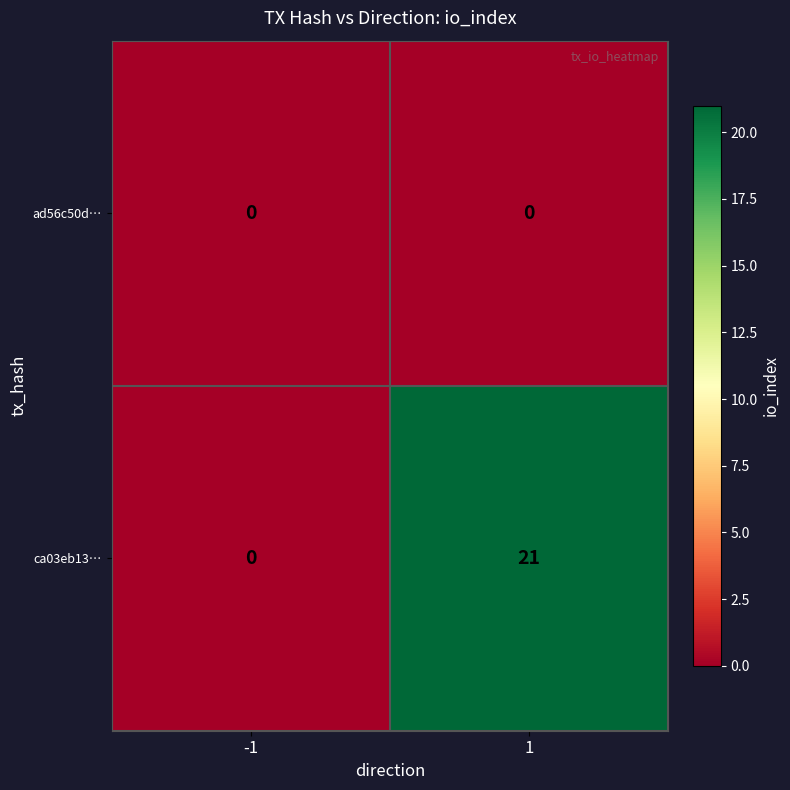

The ad56c50d… series shows 0 at -1. True or false?

True